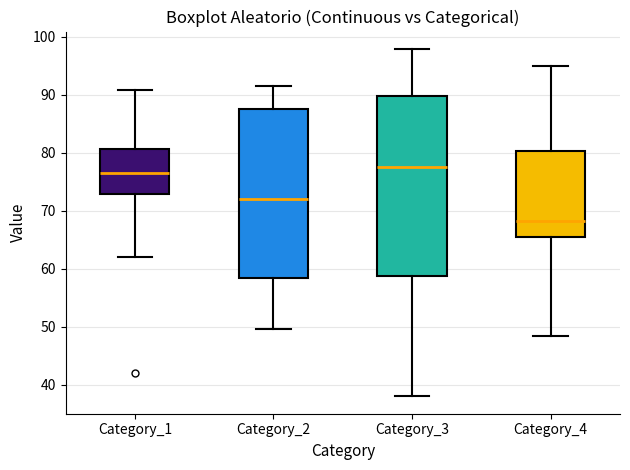

Reading left to right, transcribe this box plot: for each box, give where its median line is, the range the box spans, and where its two whiskers end, as read against the y-axis. The values are not printed on the chart, so give them approximately, as read against the axis.

Category_1: median 77, box 73 to 81, whiskers 62 to 91
Category_2: median 72, box 58 to 88, whiskers 50 to 91
Category_3: median 78, box 59 to 90, whiskers 38 to 98
Category_4: median 68, box 65 to 80, whiskers 48 to 95